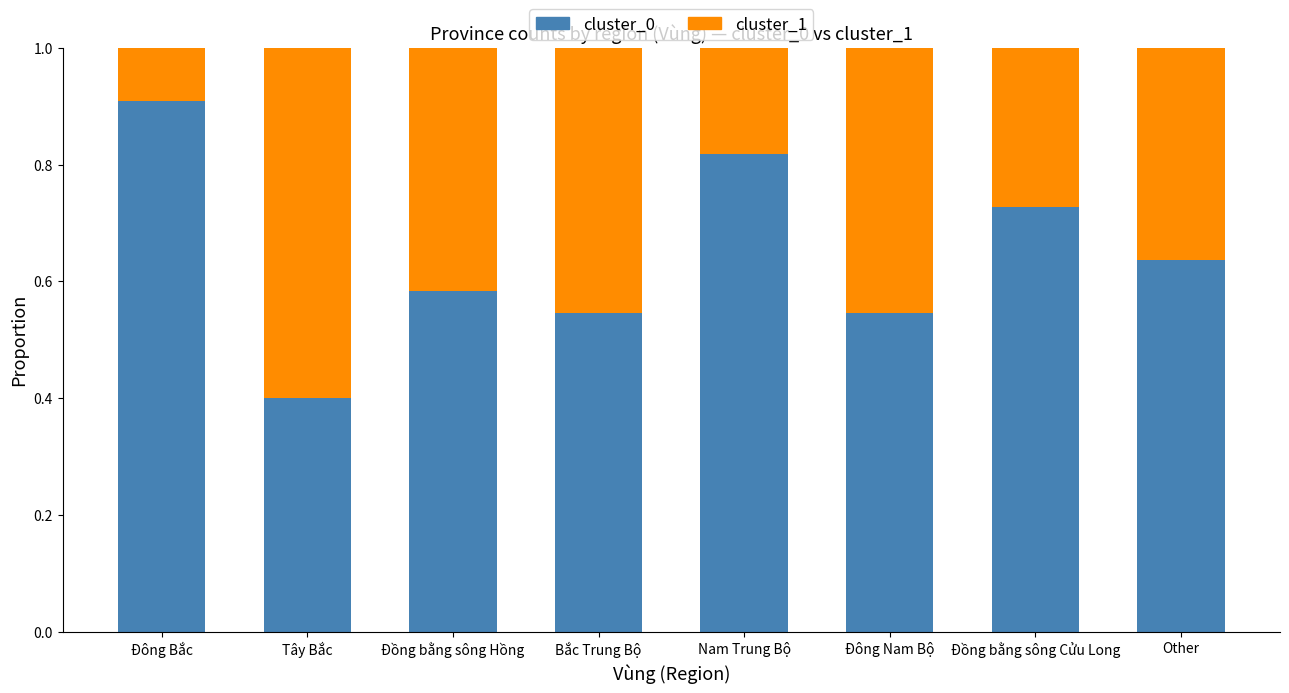

Are the bars grouped side by side (vs. stacked)?

No